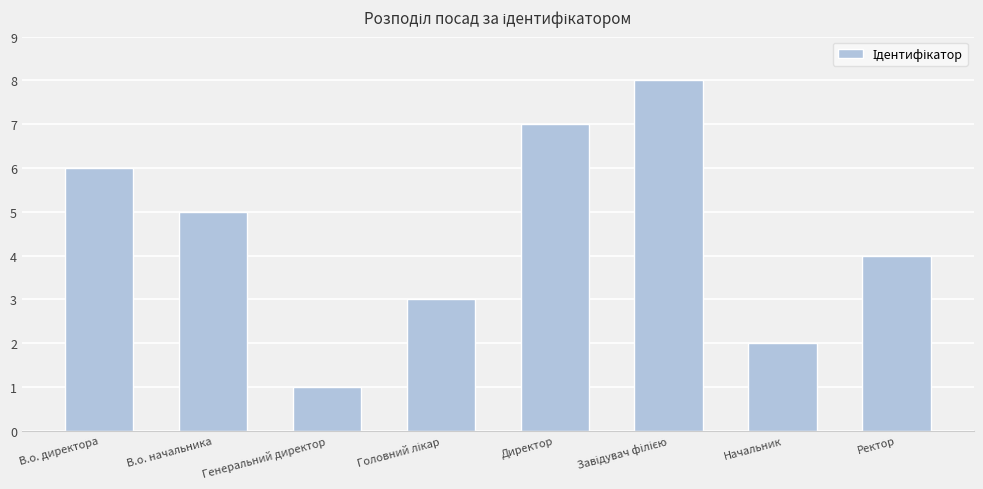

What is the ratio of the value at Начальник to the value at Ректор?

0.5